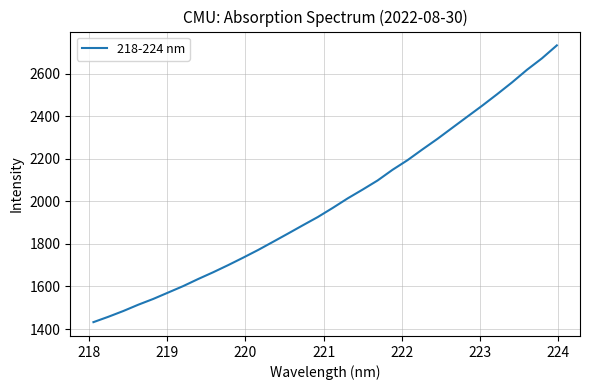

What is the difference between the maximum and minimum values?

1299.3